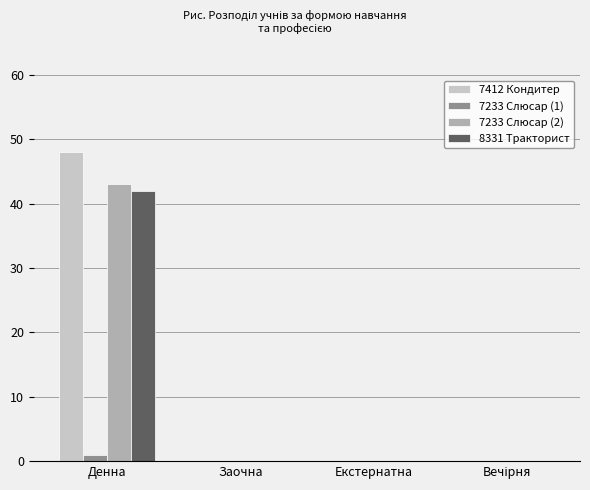

Between Денна and Заочна, which series saw the biggest shift?

7412 Кондитер